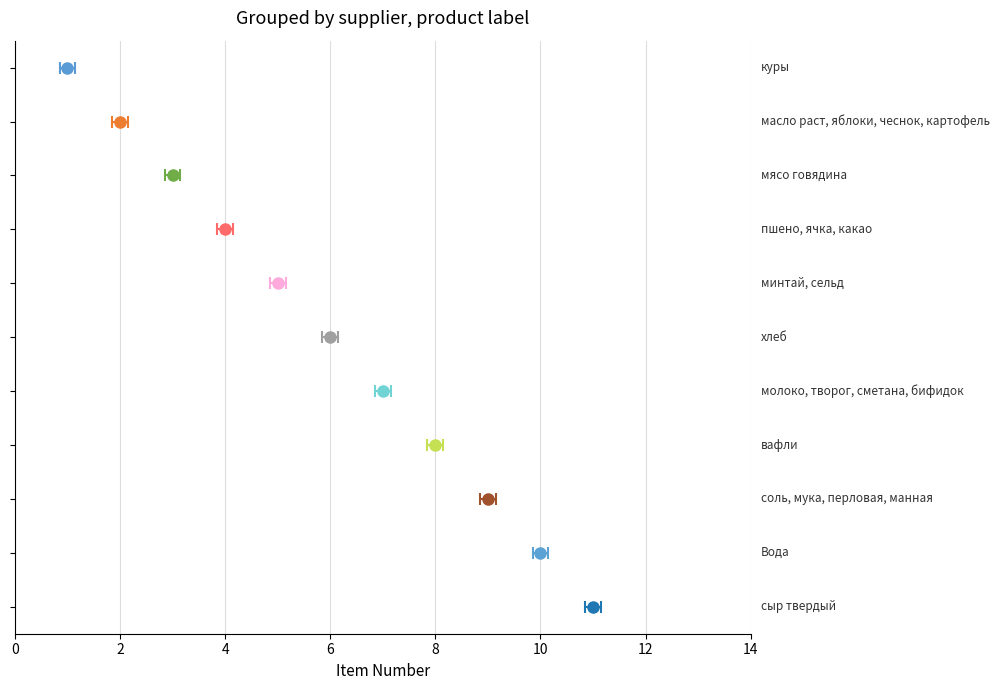

What is the value of the 7th bar from the left?

7